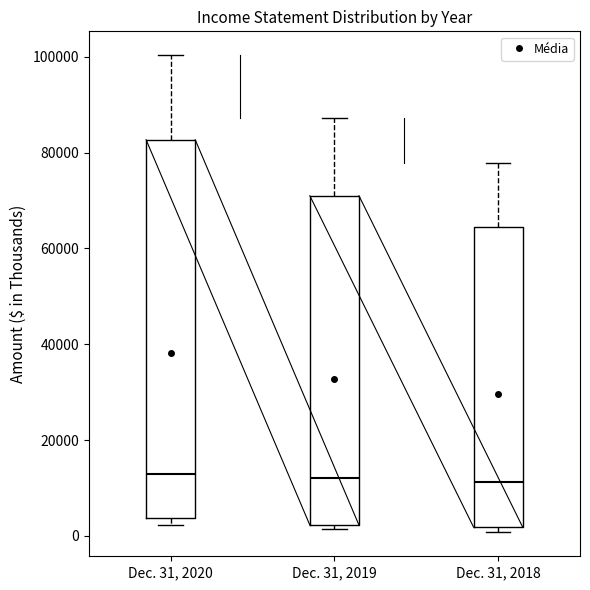

Comparing the boxes themselves (not the whiskers), which one is the tallest?

Dec. 31, 2020